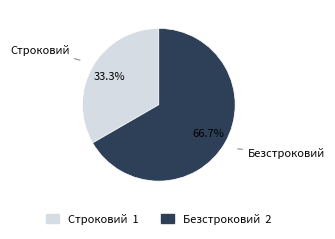

Between Строковий and Безстроковий, which is larger?

Безстроковий